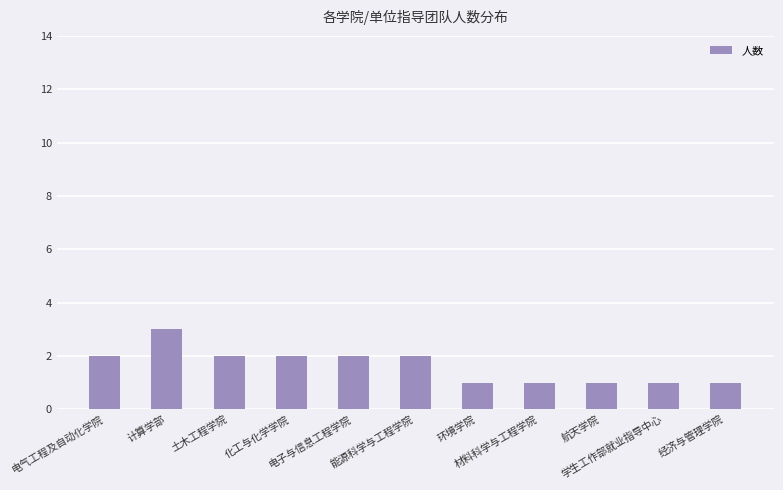

What is the label of the 7th bar from the left?

环境学院